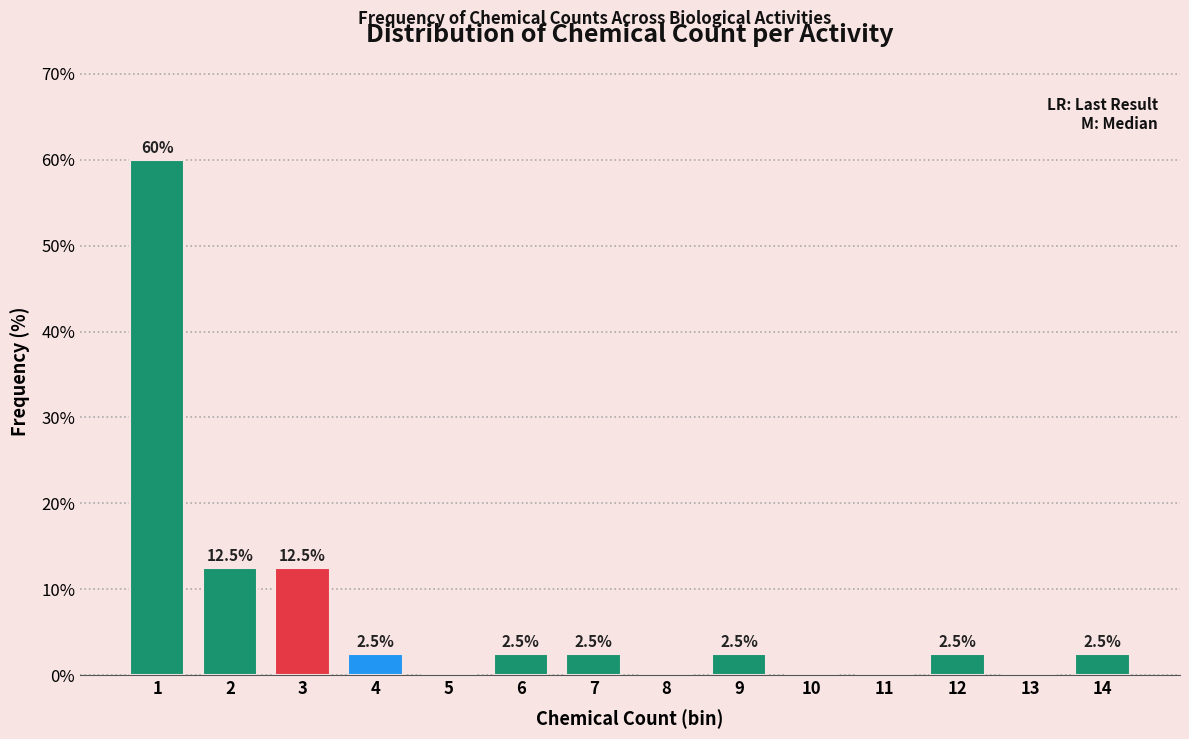

Reading left to right, extract all data points from this chart.

1=60.0	2=12.5	3=12.5	4=2.5	5=0.0	6=2.5	7=2.5	8=0.0	9=2.5	10=0.0	11=0.0	12=2.5	13=0.0	14=2.5